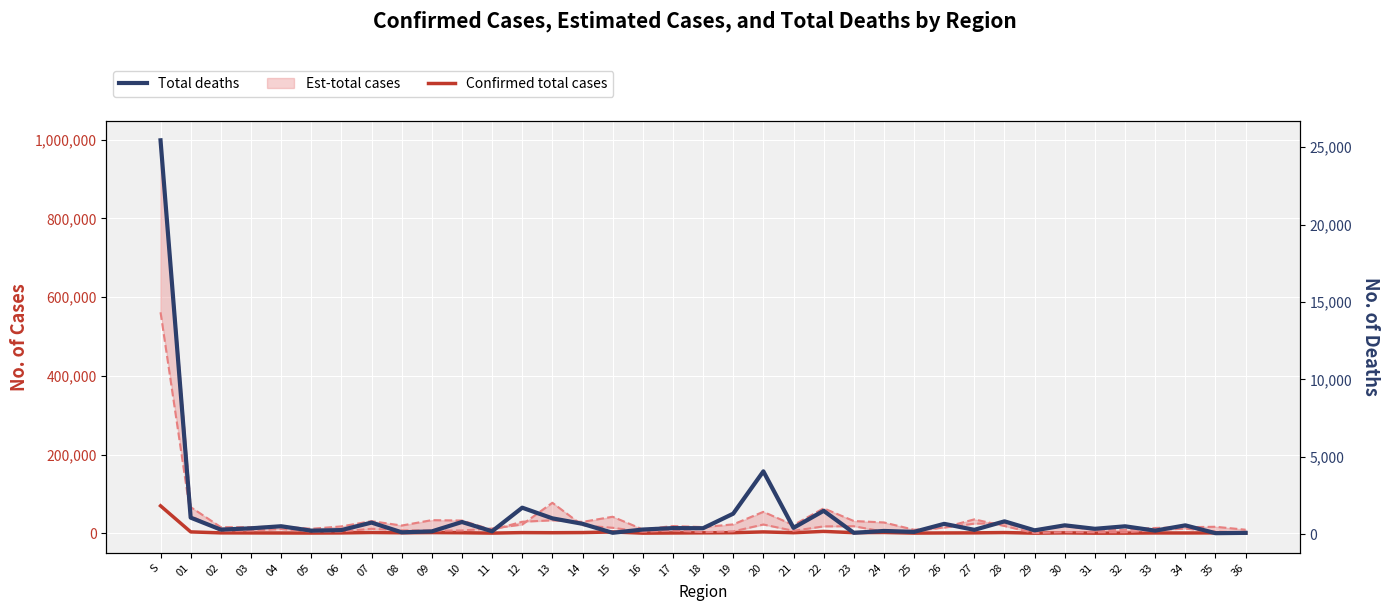

How many data points in Confirmed total cases are less than 1324?

18